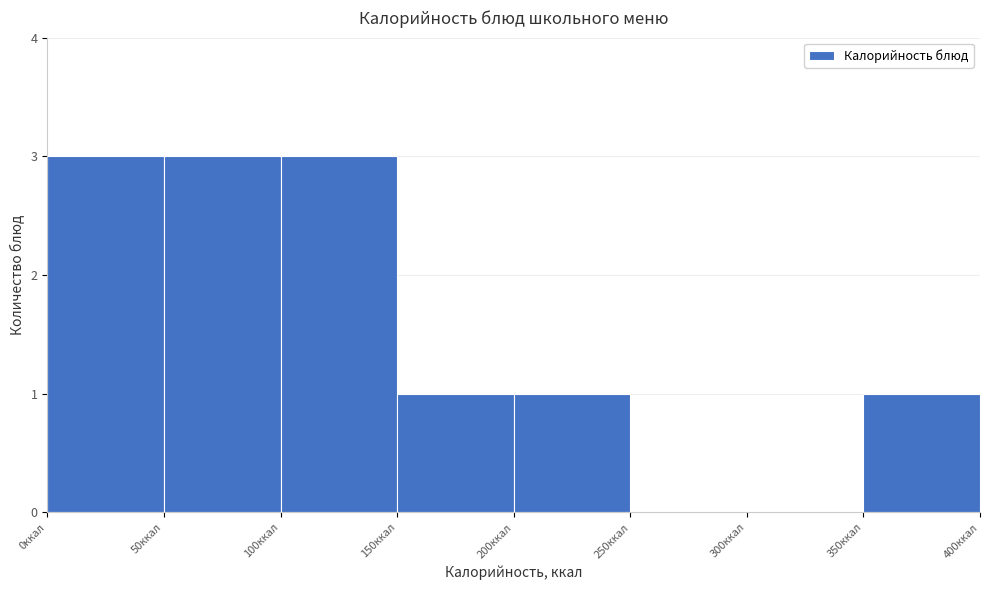

Reading left to right, list every bar in this chart as the range it spans on the x-axis followed by its height. The values are not printed on the chart, so give them approximately, as read against the axis.

0 to 50: 3
50 to 100: 3
100 to 150: 3
150 to 200: 1
200 to 250: 1
250 to 300: 0
300 to 350: 0
350 to 400: 1